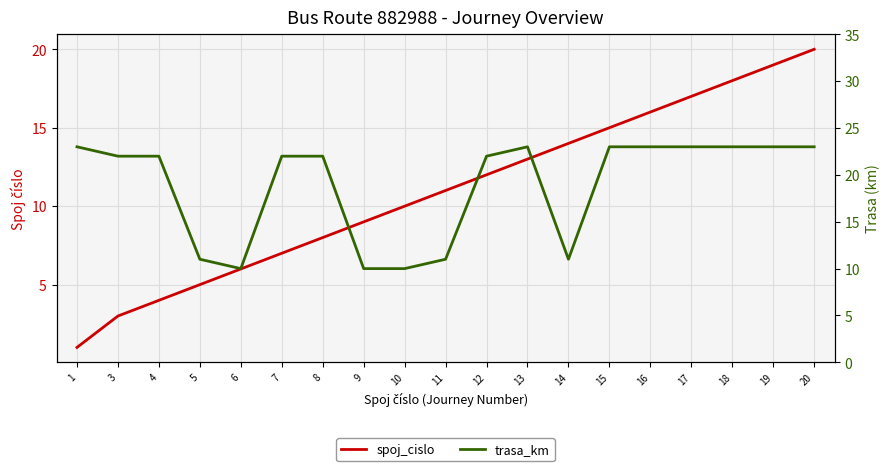

What is the approximate value of trasa_km at 17, to the nearest 5?

25